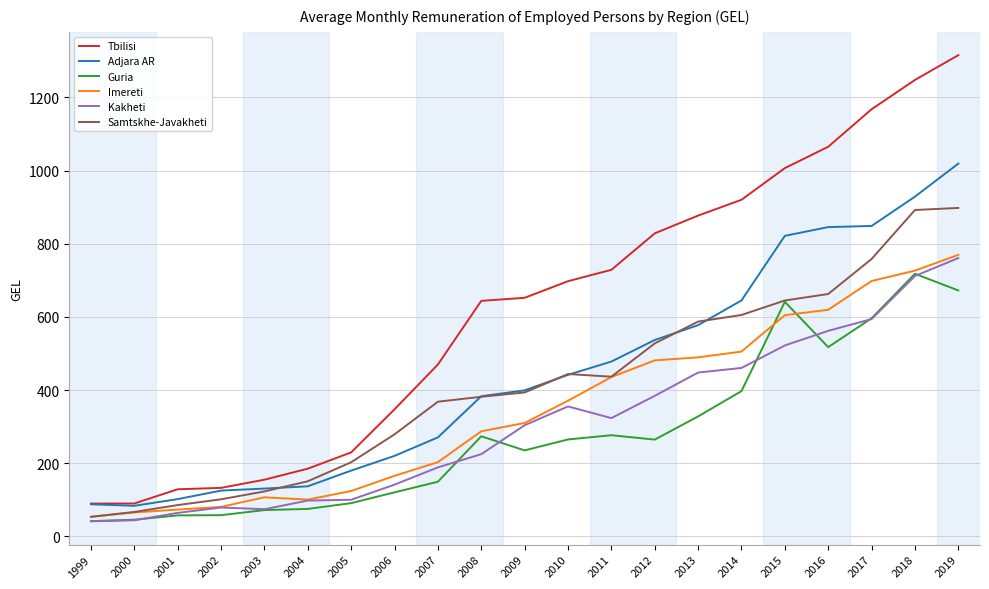

What is the average value of the Guria series?

280.6